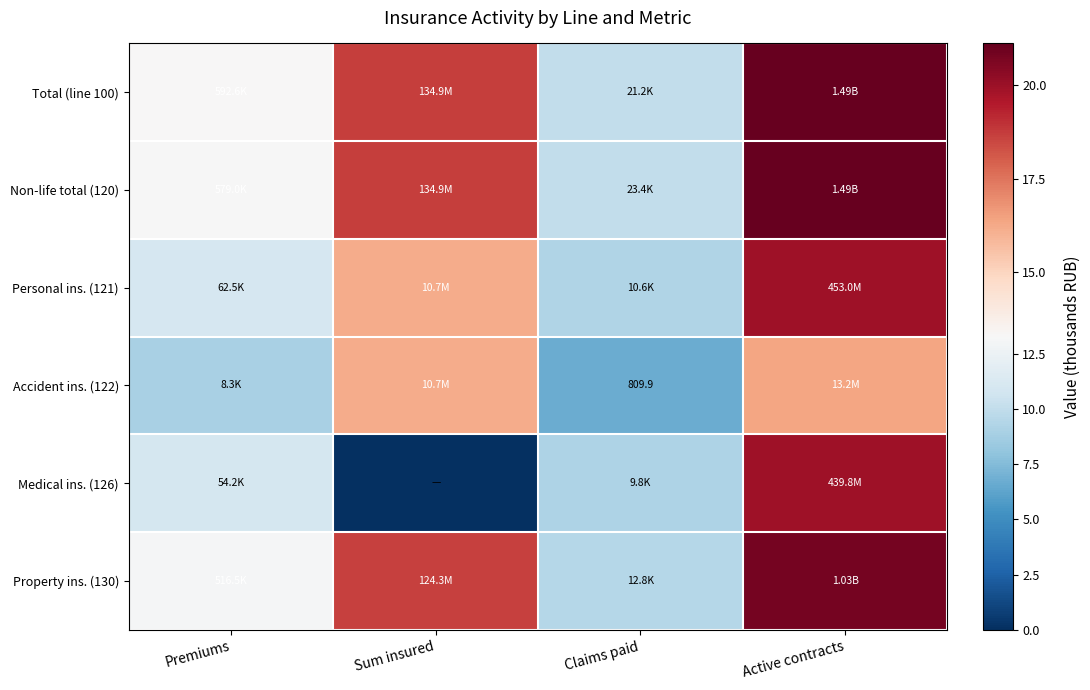

Count the number of categories in the chart.

4